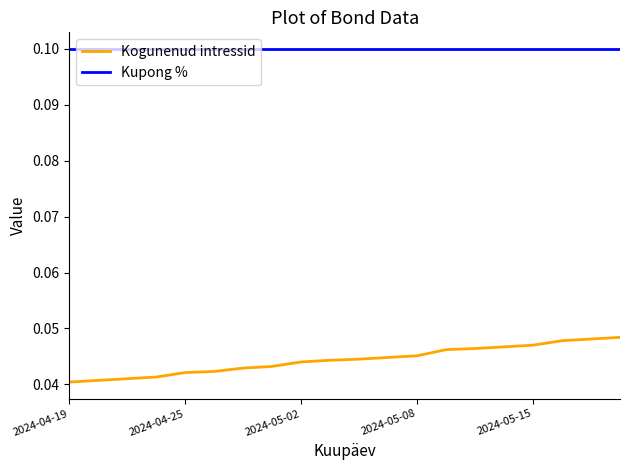

List the series in order of their overall mean, lowest first.

Kogunenud intressid, Kupong %